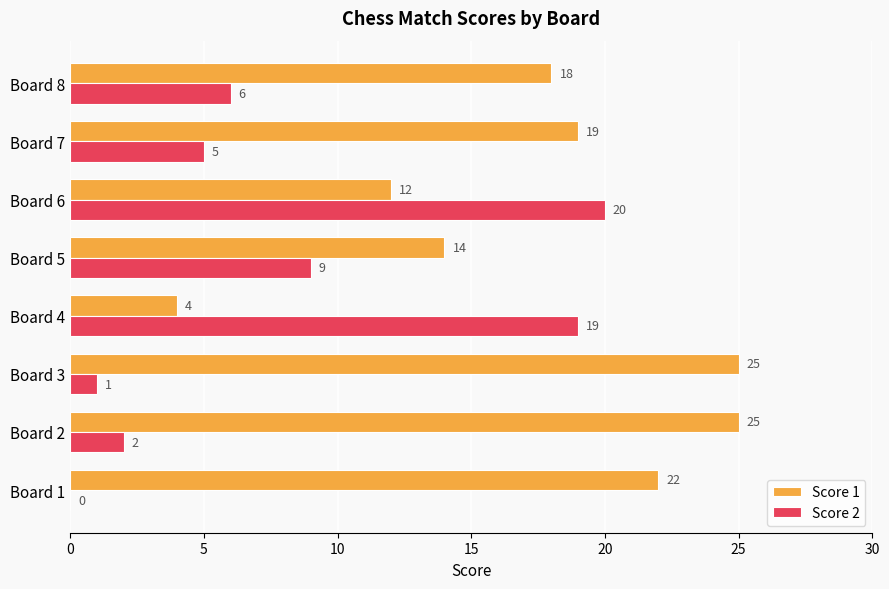

What is the sum of the Score 2 values at Board 7 and Board 2?

7